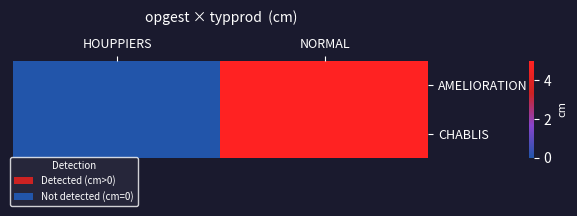

What is the total value across all series at NORMAL?

10